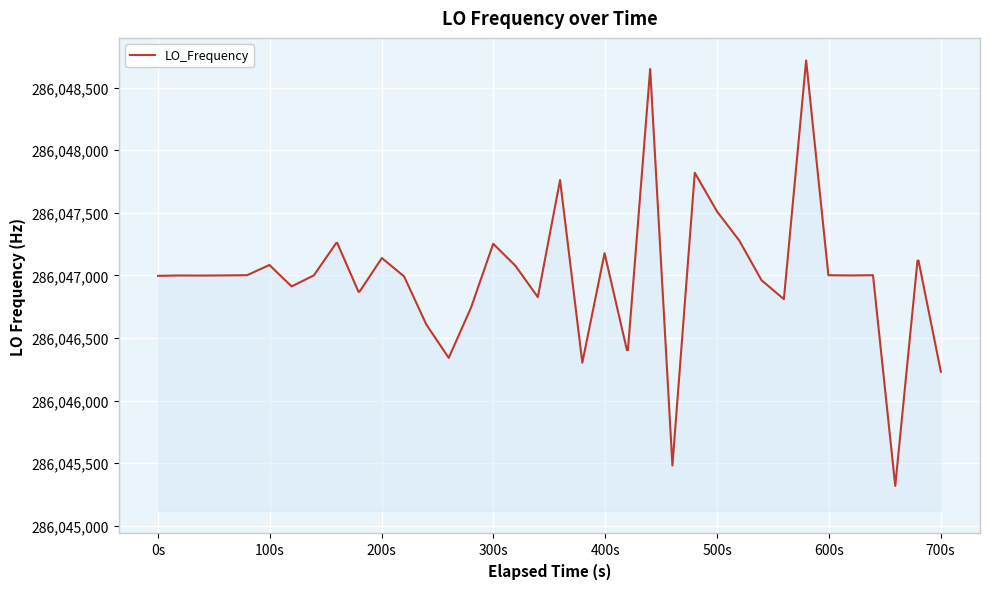

What is the difference between the maximum and minimum values?

3397.9